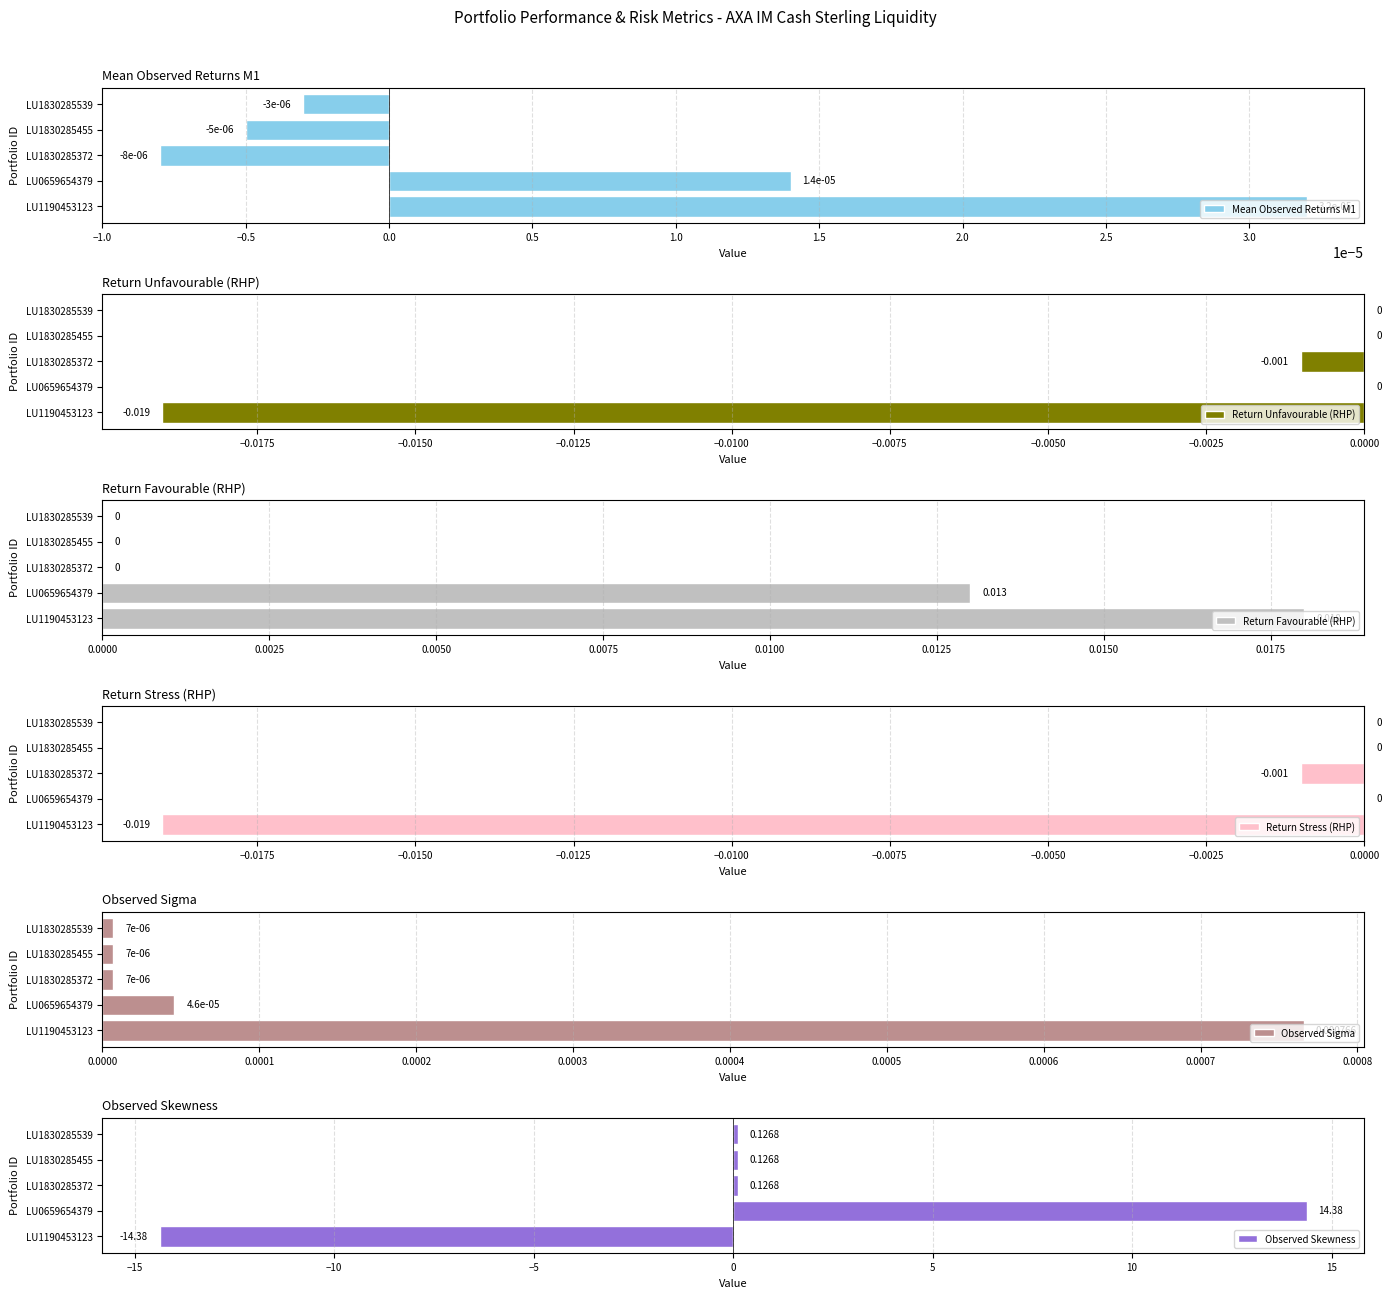

What is the smallest value displayed?

-14.4